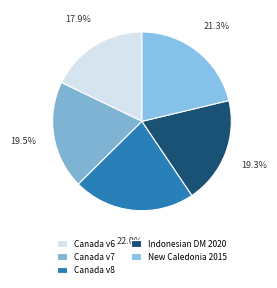

To the nearest percent, what is the average slice percentage?

20%